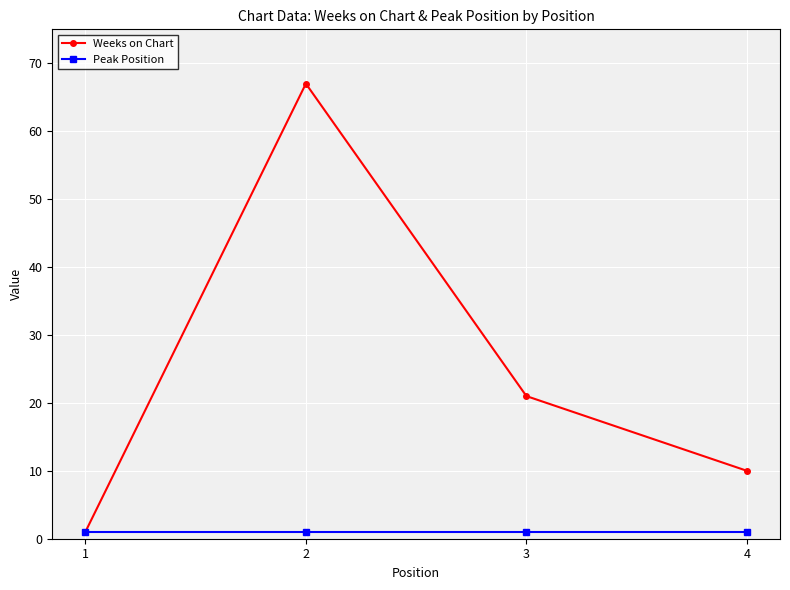

What is the smallest value displayed?

1